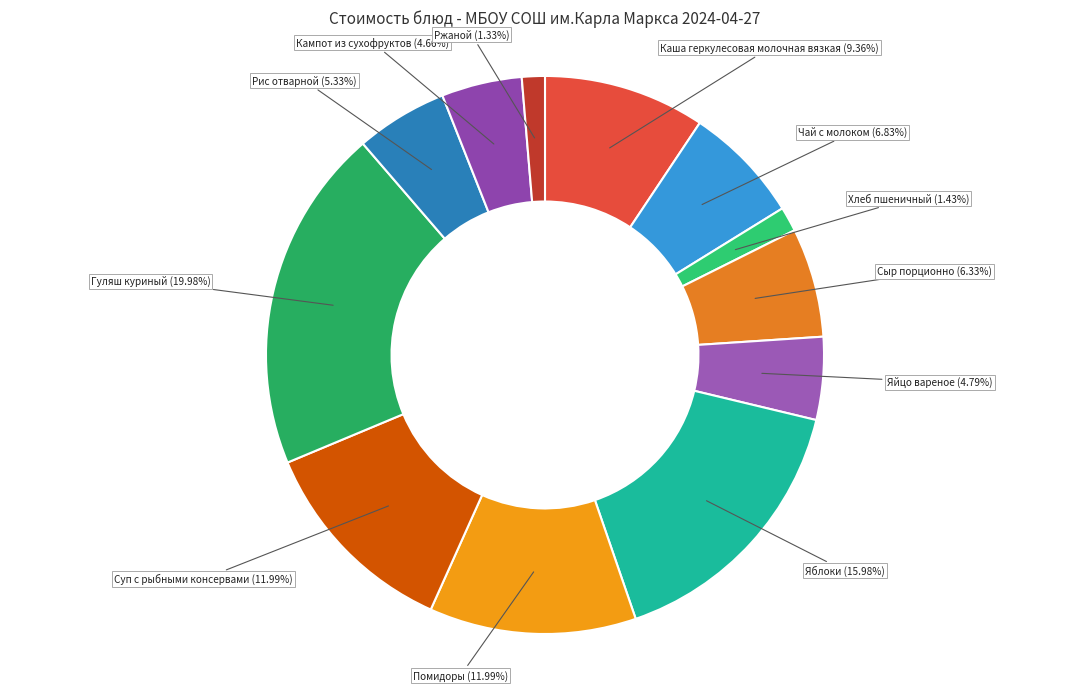

How many segments does this pie chart have?

12